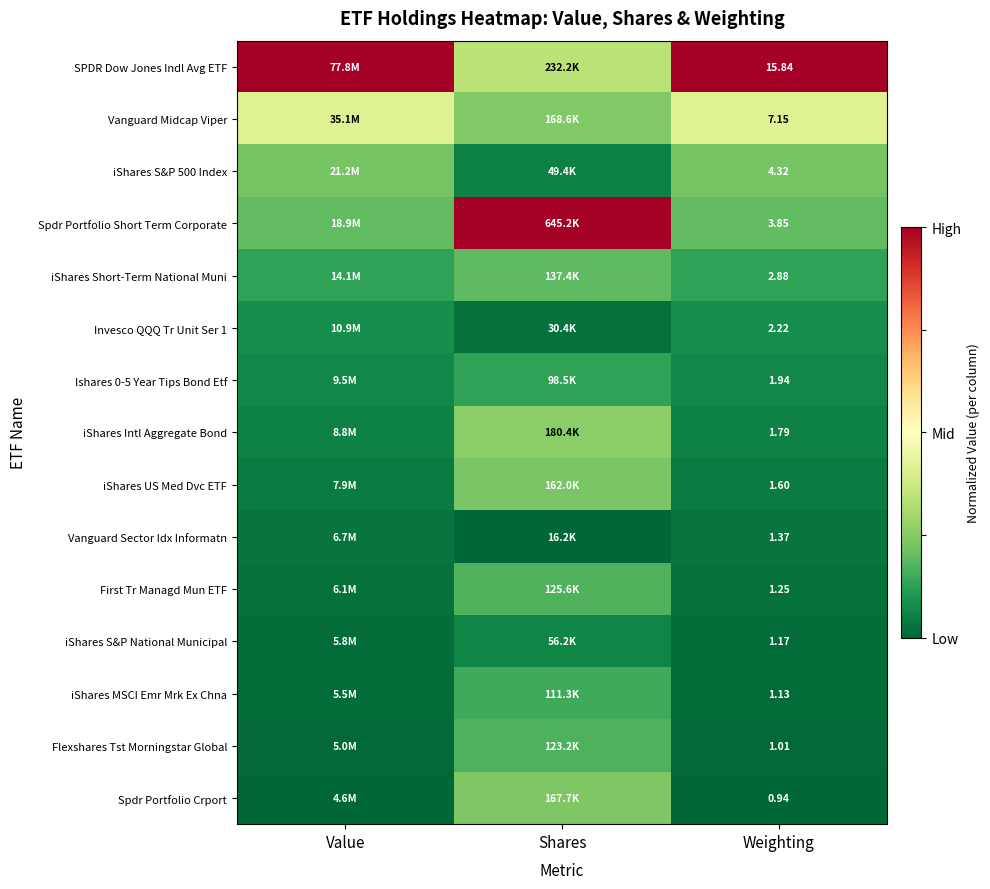

Between Shares and Weighting, which is larger?

Weighting